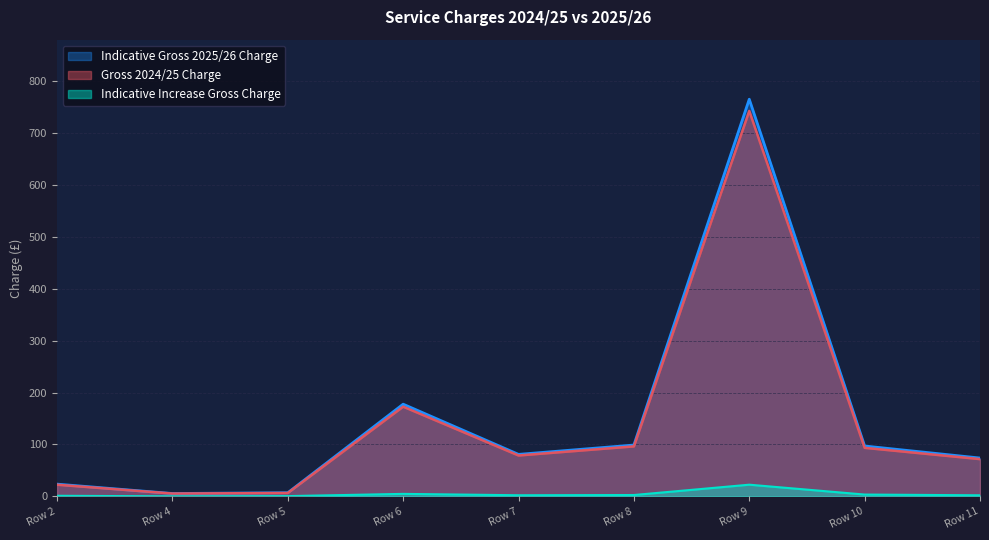

What is the maximum value for Gross 2024/25 Charge?

742.5